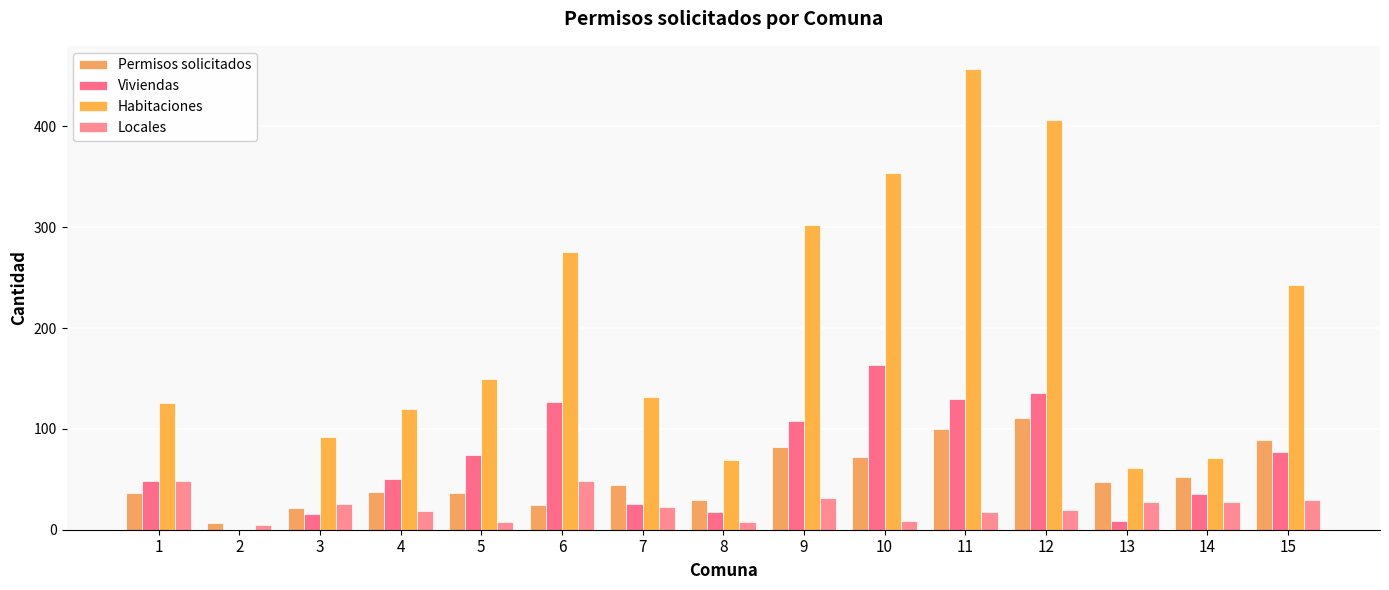

Reading left to right, extract all data points from this chart.

Permisos solicitados: 1=36	2=7	3=22	4=37	5=36	6=25	7=44	8=29	9=82	10=72	11=100	12=111	13=47	14=52	15=89
Viviendas: 1=48	2=0	3=16	4=50	5=74	6=127	7=26	8=18	9=108	10=163	11=130	12=136	13=9	14=35	15=77
Habitaciones: 1=126	2=0	3=92	4=120	5=149	6=275	7=132	8=69	9=302	10=354	11=457	12=406	13=61	14=71	15=243
Locales: 1=48	2=5	3=26	4=19	5=8	6=48	7=23	8=8	9=31	10=9	11=18	12=20	13=27	14=27	15=29